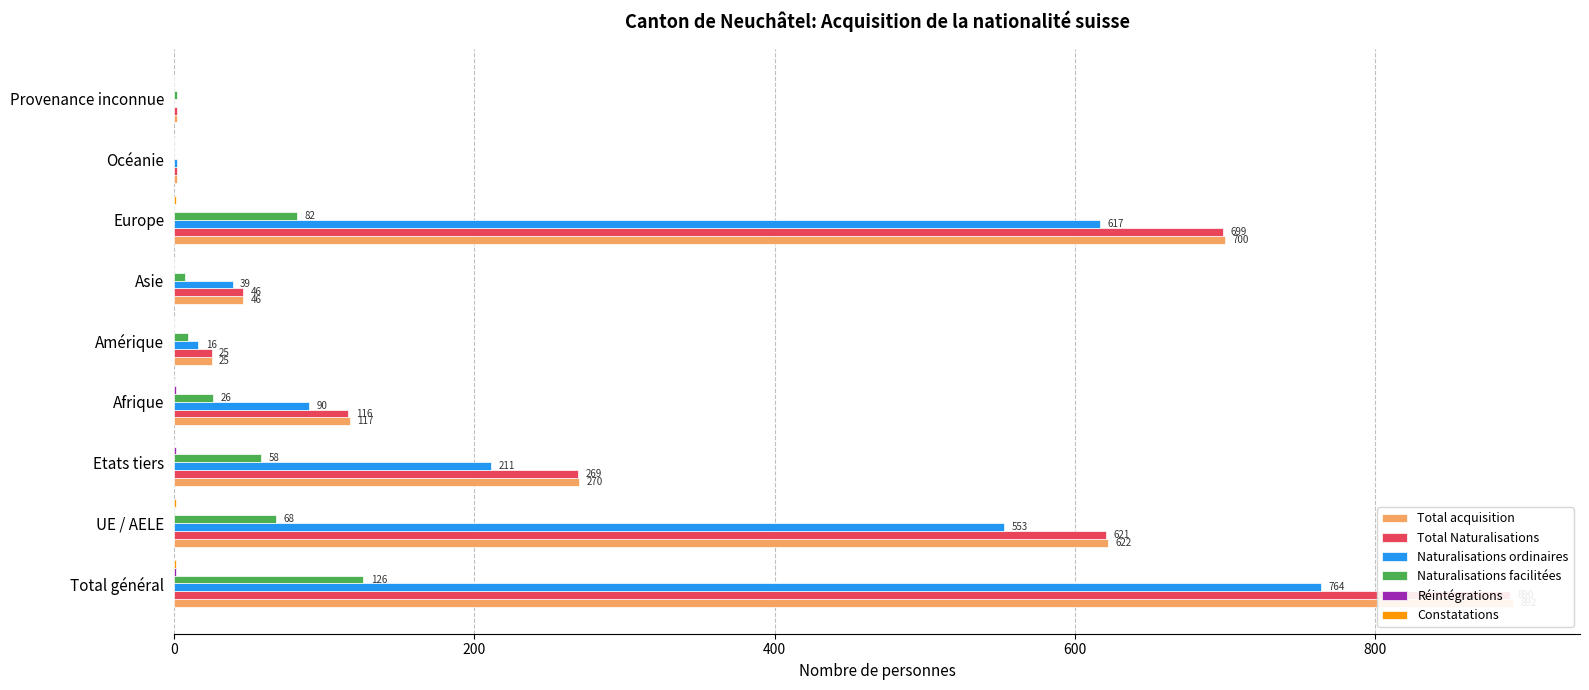

What is the difference between the second highest and minimum values in the Total acquisition series?

698